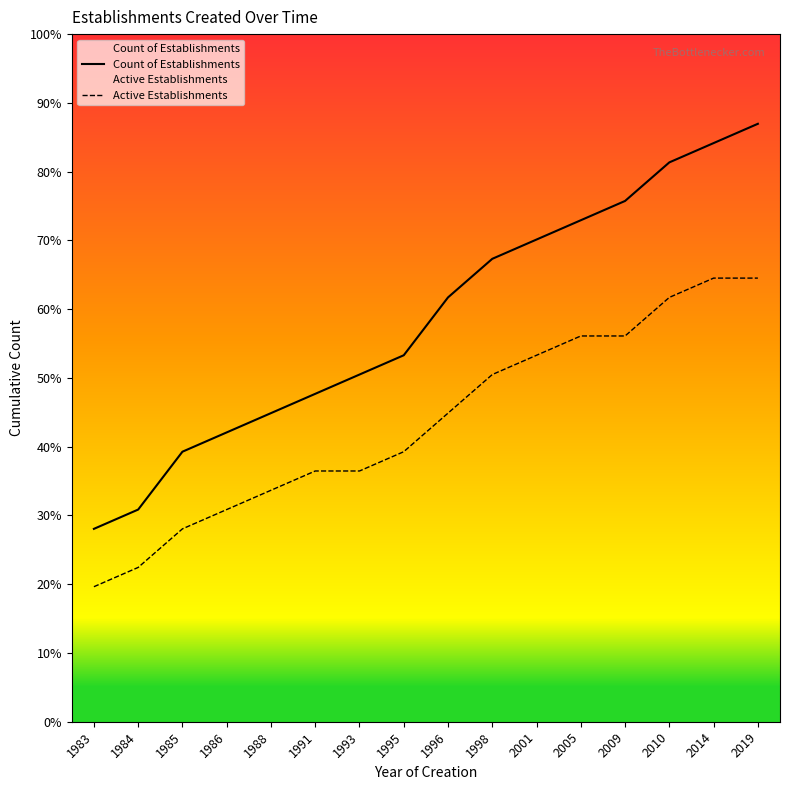

True or false: Count of Establishments and Active Establishments cross at least once.

False